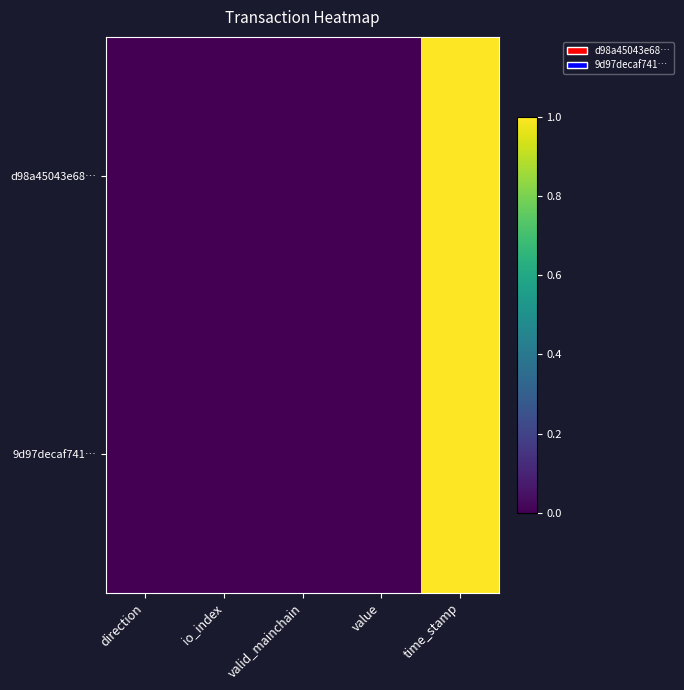

Between valid_mainchain and value, which is larger?

valid_mainchain